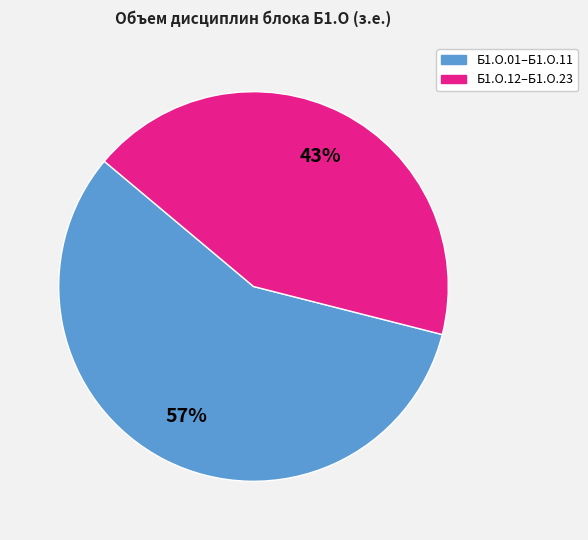

Is there a majority slice in this chart?

Yes